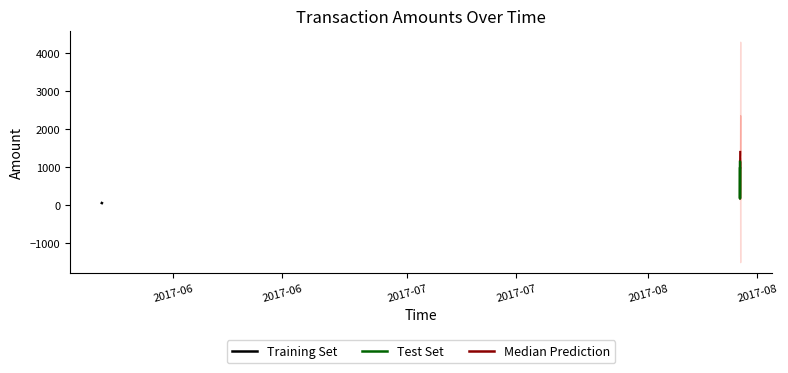

True or false: Amount and Fee intersect in this chart.

False